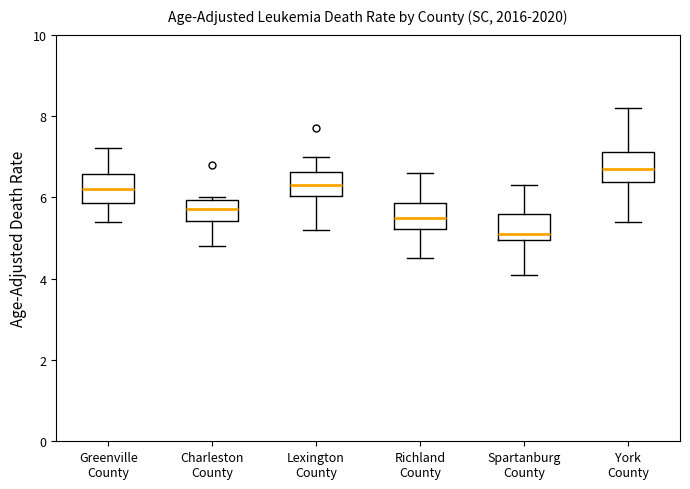

Reading left to right, read every box against the y-axis: the position of its median line, the range the box covers, and the ends of its whiskers. The values are not printed on the chart, so give them approximately, as read against the axis.

Greenville County: median 6.2, box 5.8 to 6.6, whiskers 5.4 to 7.2
Charleston County: median 5.8, box 5.4 to 6.0, whiskers 4.8 to 6.0 (just above the box's upper edge)
Lexington County: median 6.4, box 6.0 to 6.6, whiskers 5.2 to 7.0
Richland County: median 5.6, box 5.2 to 5.8, whiskers 4.6 to 6.6
Spartanburg County: median 5.2, box 5.0 to 5.6, whiskers 4.2 to 6.4
York County: median 6.8, box 6.4 to 7.2, whiskers 5.4 to 8.2